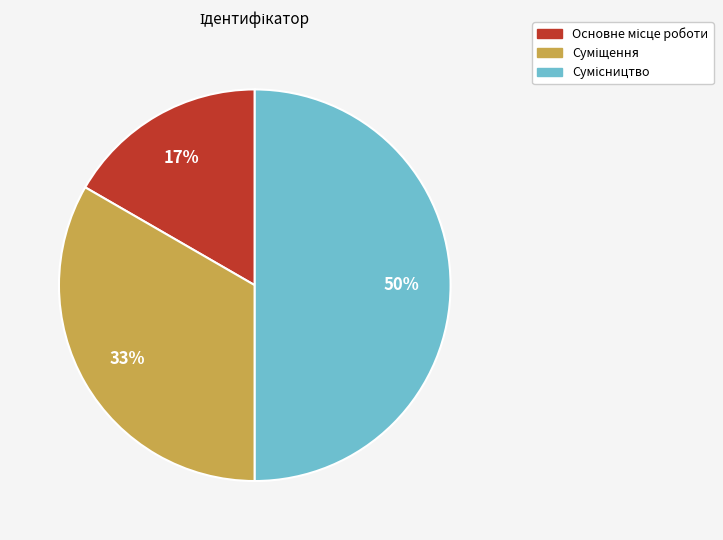

To the nearest percent, what is the difference between the largest and smallest slice percentages?

33%